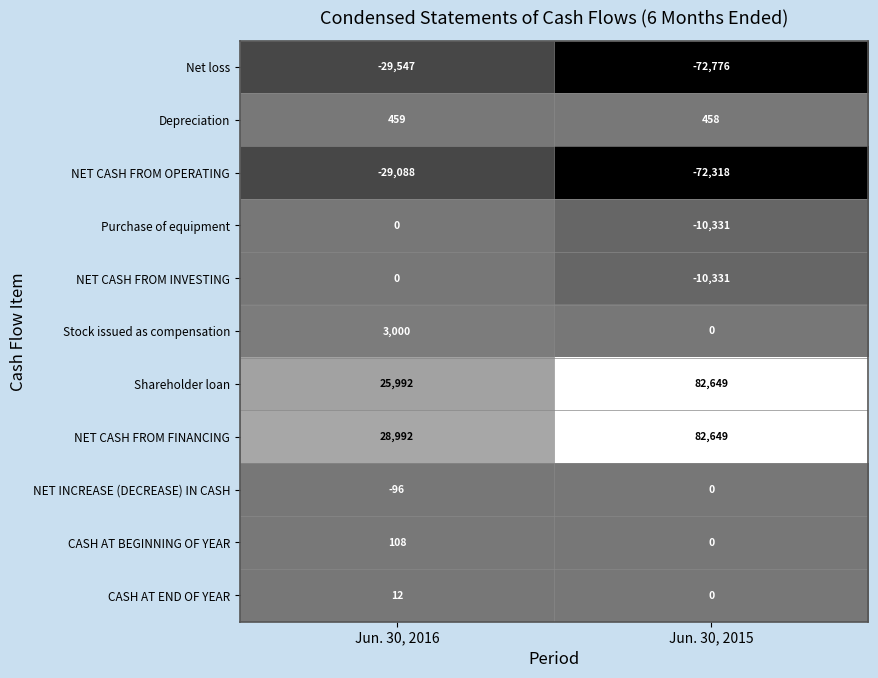

How many values in NET CASH FROM INVESTING are below zero?

1